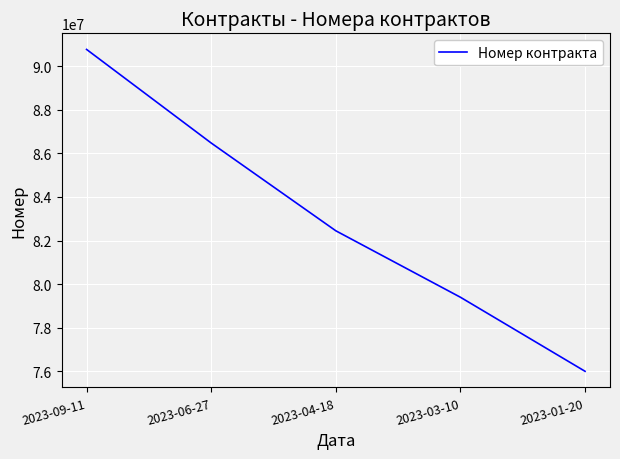

What is the greatest value displayed?

90769440